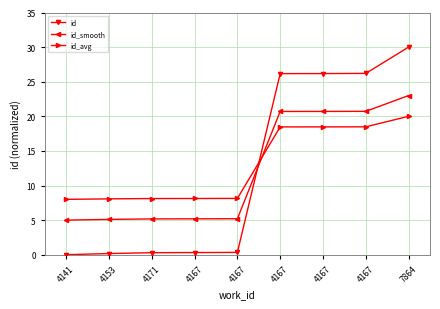

Reading left to right, extract all data points from this chart.

id: 0.0	0.2	0.3	0.3	0.3	26.2	26.2	26.2	30.0
id_smooth: 5.0	5.1	5.2	5.2	5.2	20.7	20.7	20.7	23.0
id_avg: 8.0	8.1	8.1	8.1	8.1	18.5	18.5	18.5	20.0